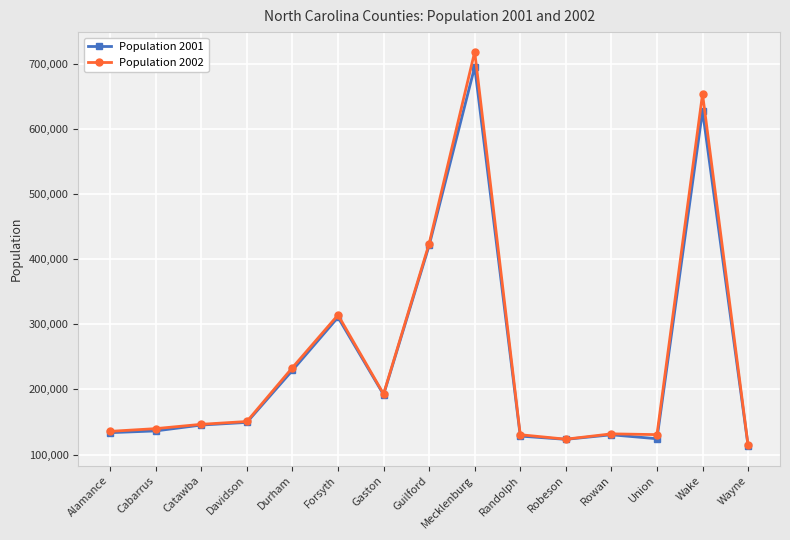

What is the greatest value displayed?

718480